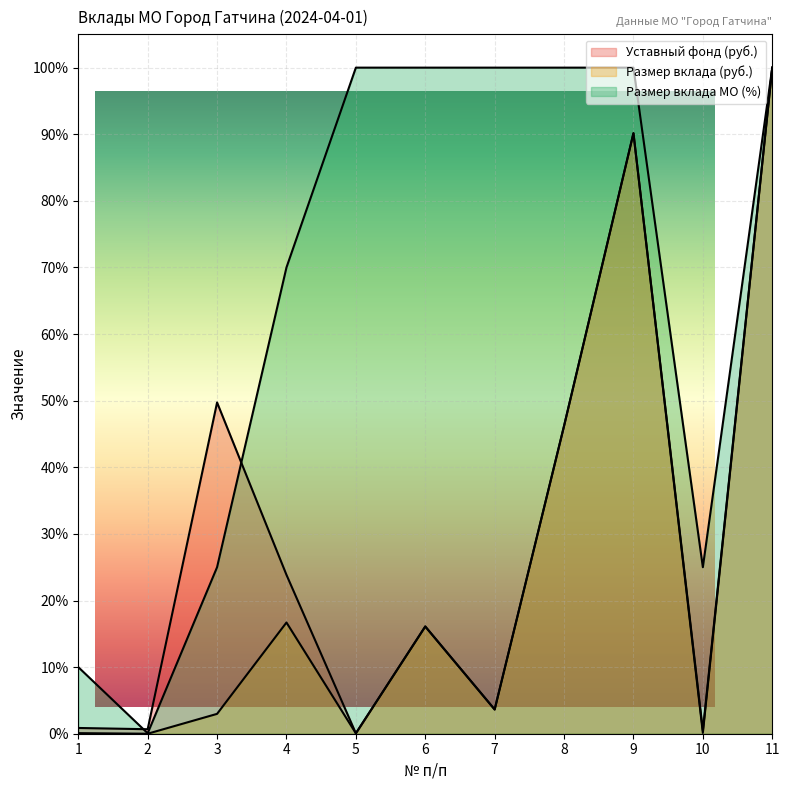

What are all the series names shown in the legend?

Уставный фонд (руб.), Размер вклада (руб.), Размер вклада МО (%)